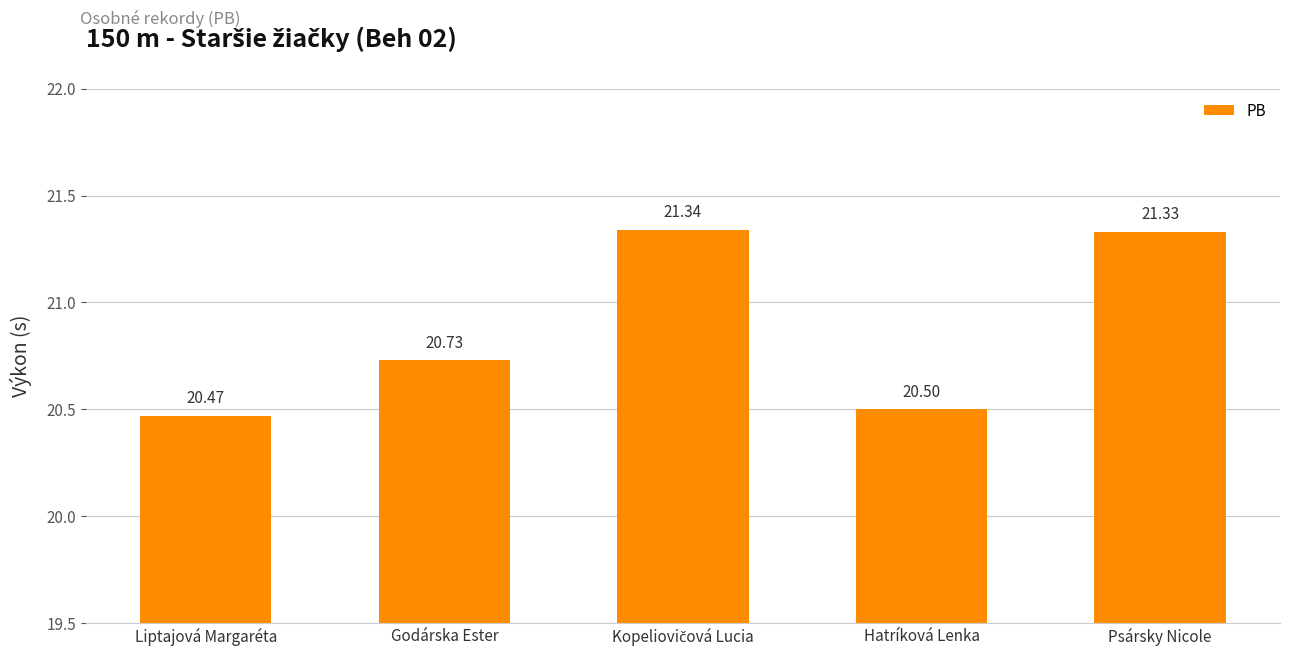

What is the label of the 4th bar from the right?

Godárska Ester